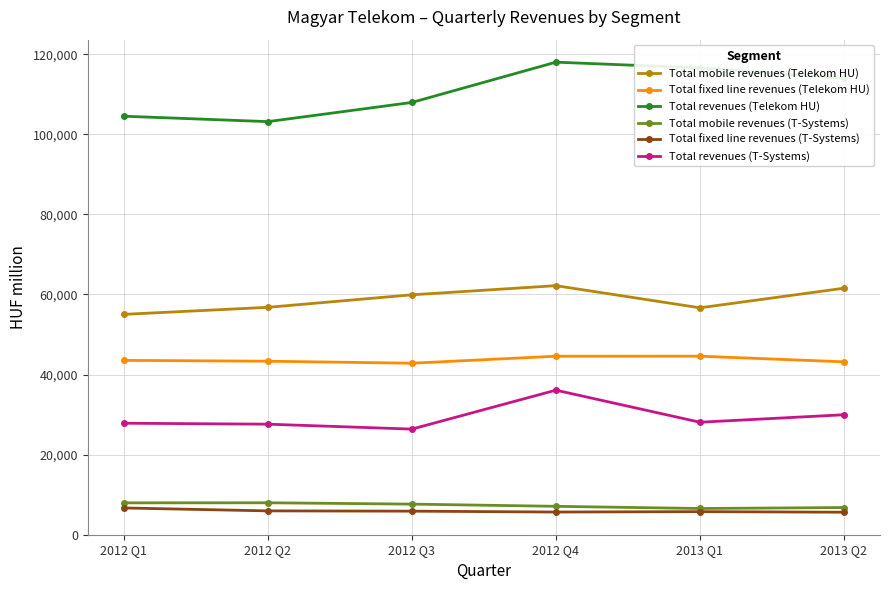

What is the difference between the maximum and minimum values in the Total revenues (T-Systems) series?

9722